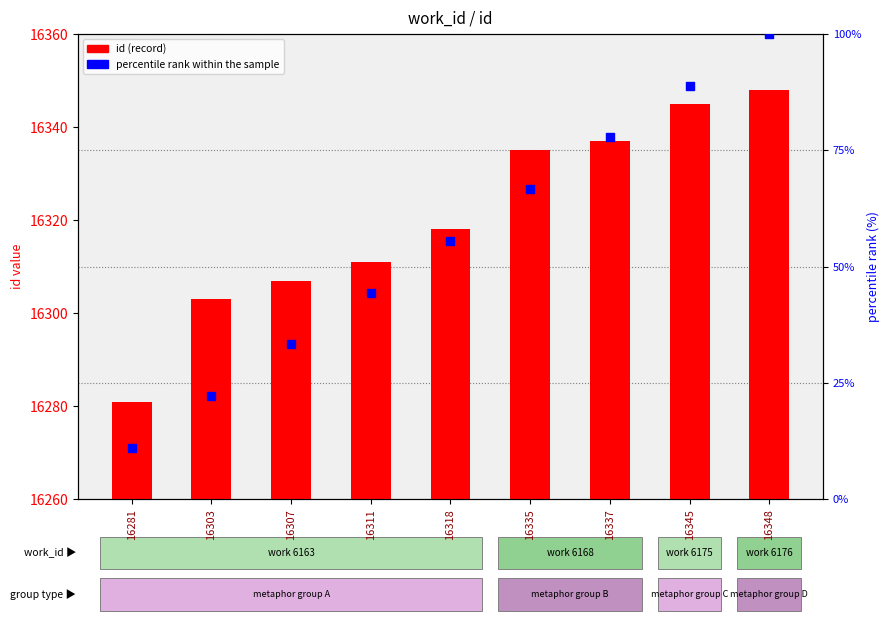

Which series has the largest total across all categories?

id (record)